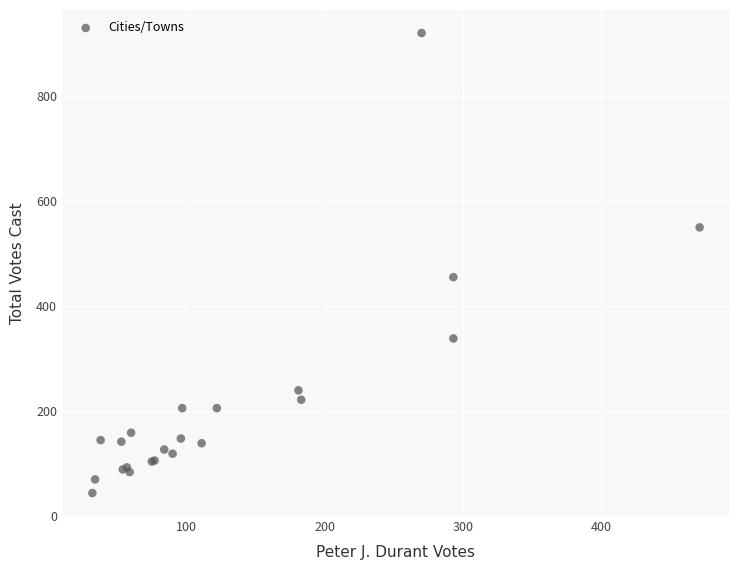

What Y value in the scatter plot is closest to 482?

455